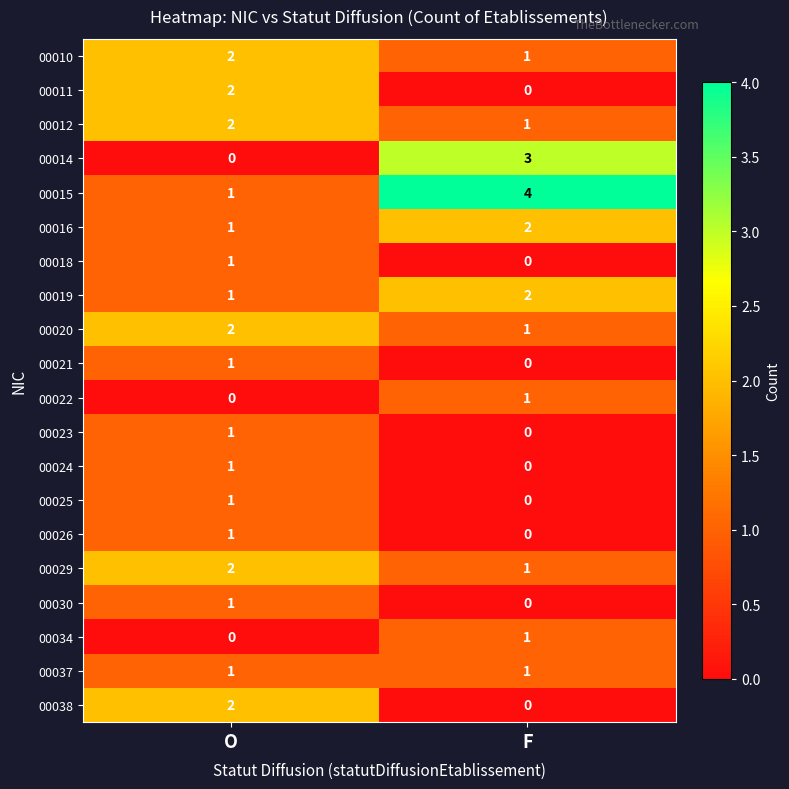

Is the value of 00038 at O greater than the value of 00019 at O?

Yes